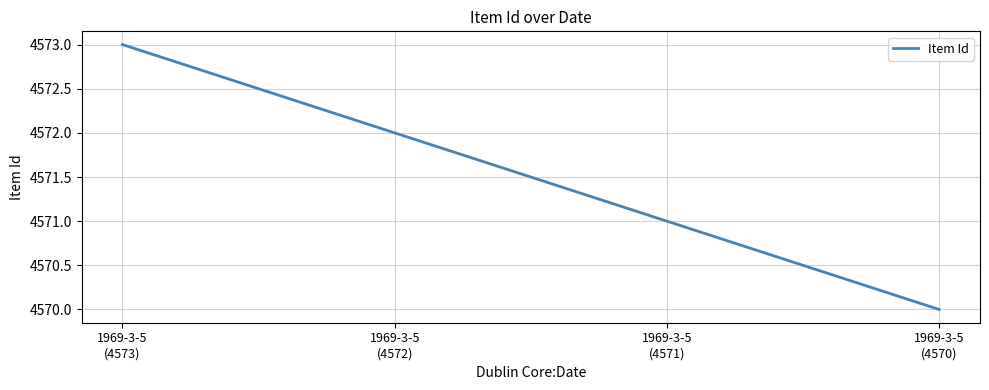

Reading right to left, what are all the values shown in this chart?

4570	4571	4572	4573